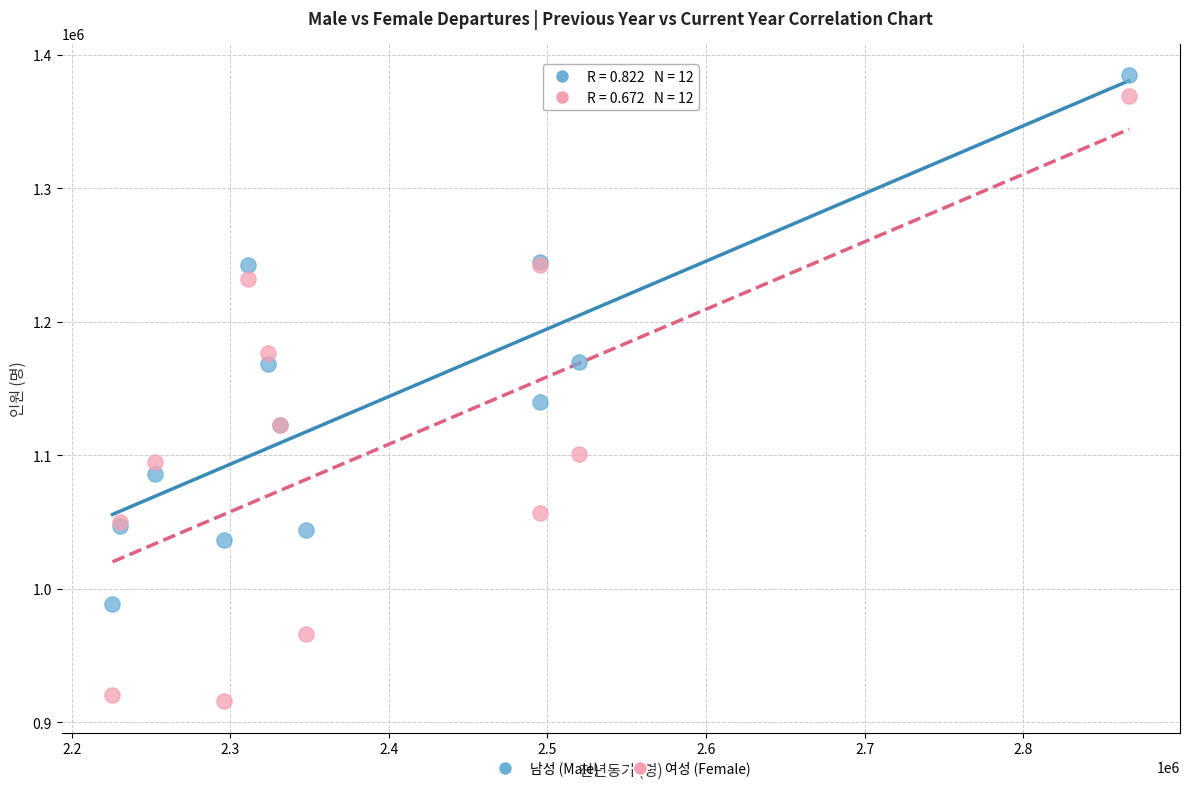

Which series reaches the minimum Y coordinate?

여성 (Female)